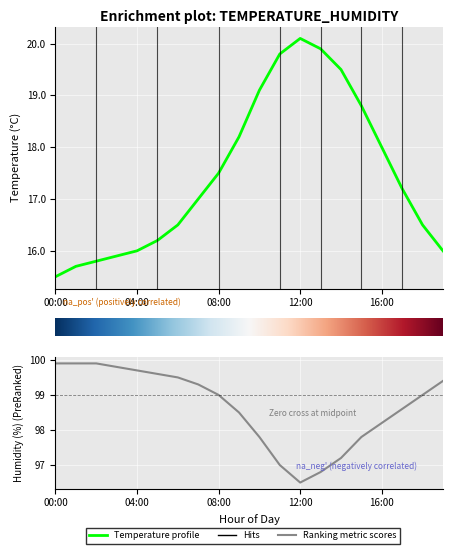

Count the number of data series in this chart.

2